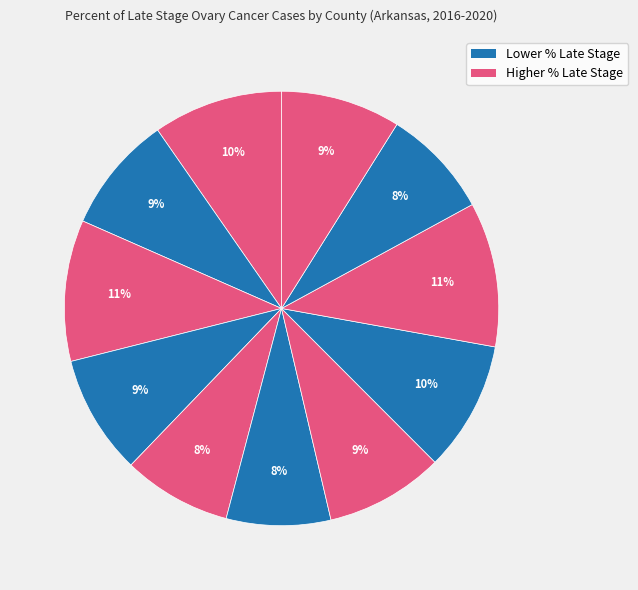

How many slices are in this pie chart?

11